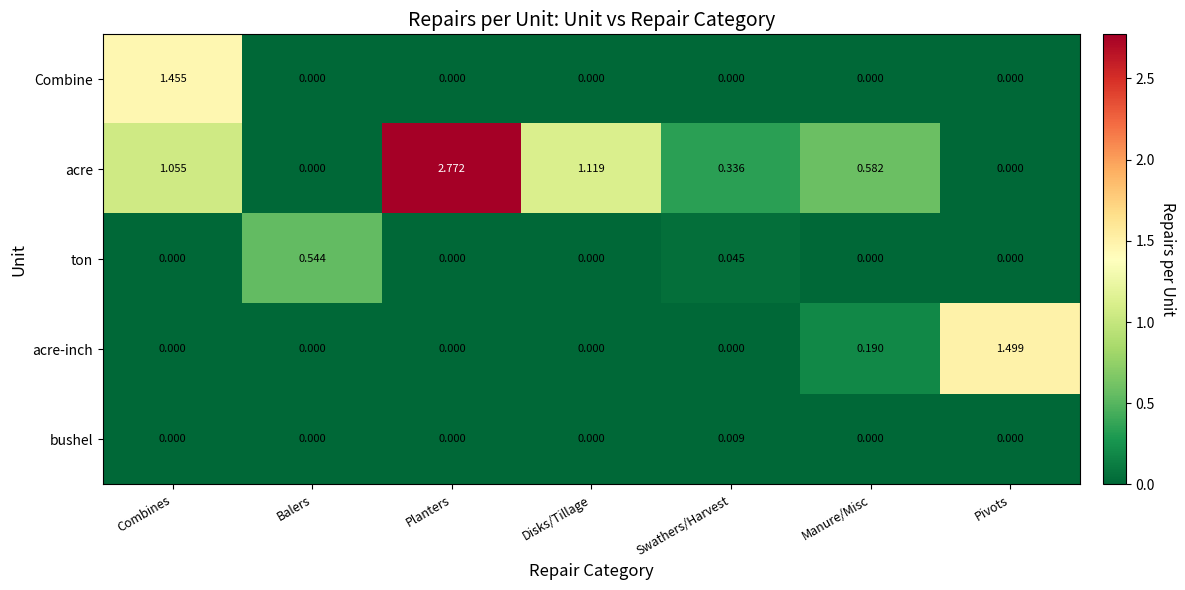

Rank the series by their maximum value, from highest to lowest.

acre, acre-inch, Combine, ton, bushel